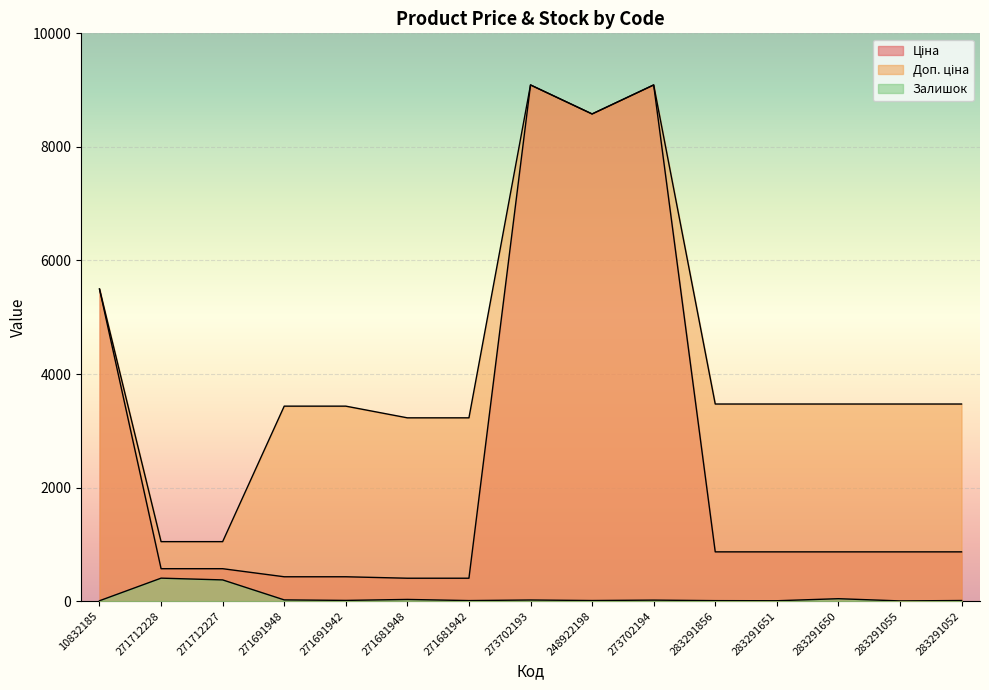

The Ціна series shows 9092.0 at 273702193. True or false?

True